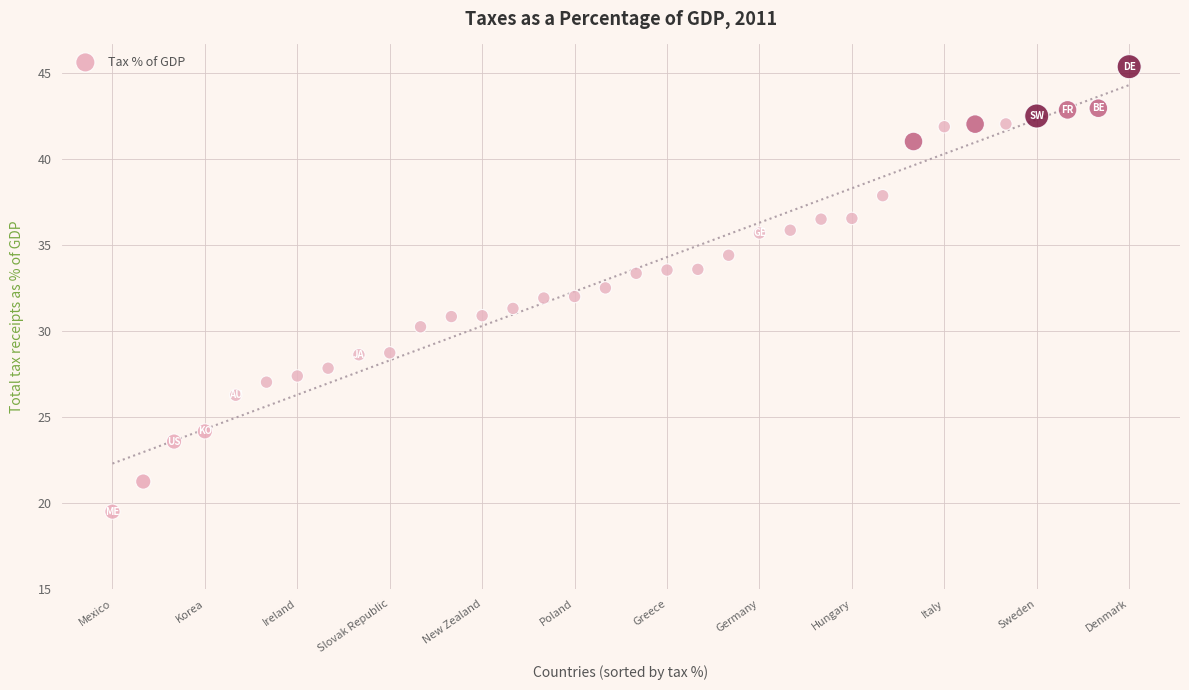

What is the range of X values (max minus min)?

33.0